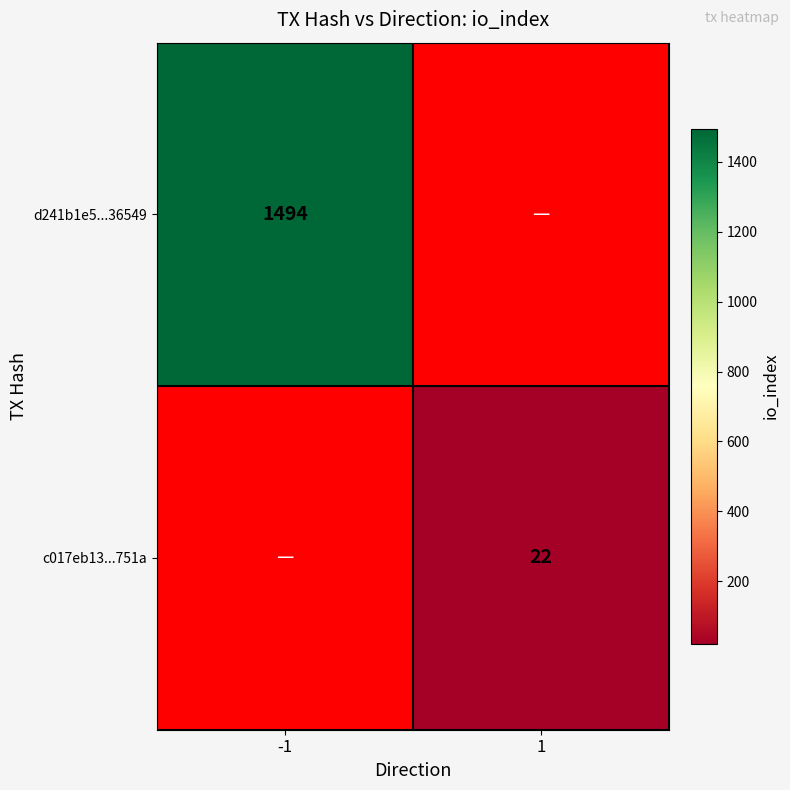

At how many categories does at least one series exceed 205?

1